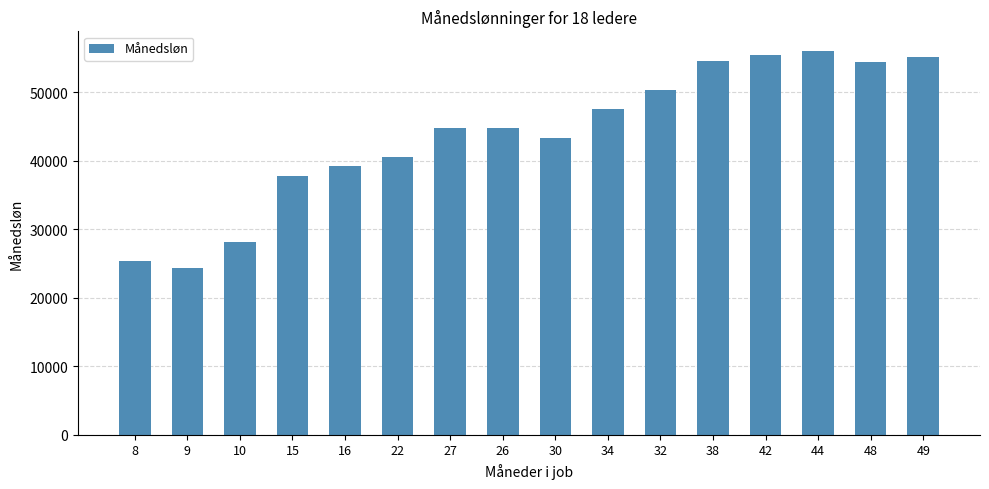

Count the number of categories in the chart.

16